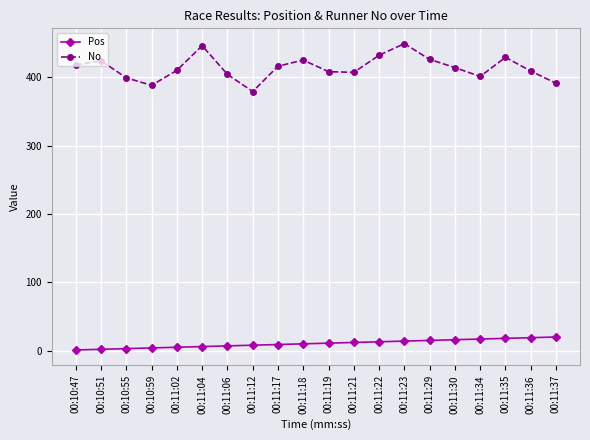

What is the value of the Pos point at the 14th from the left?

14